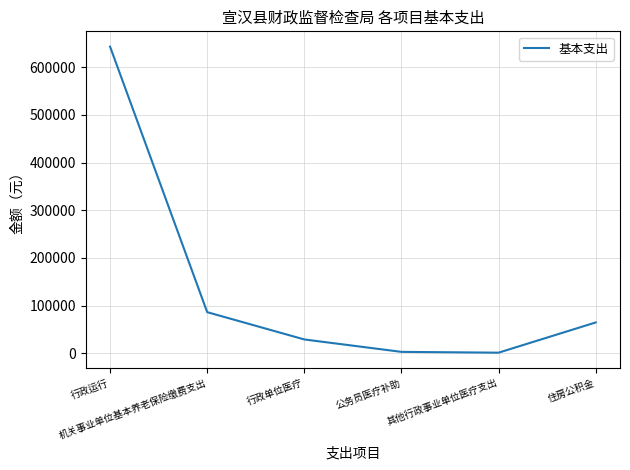

True or false: the data has more than 2 interior local peaks.

False